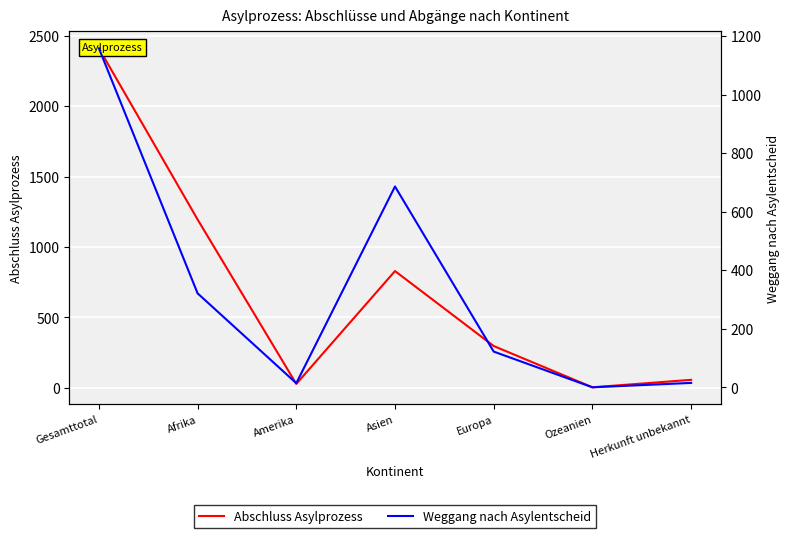

What position from the right is Gesamttotal?

7